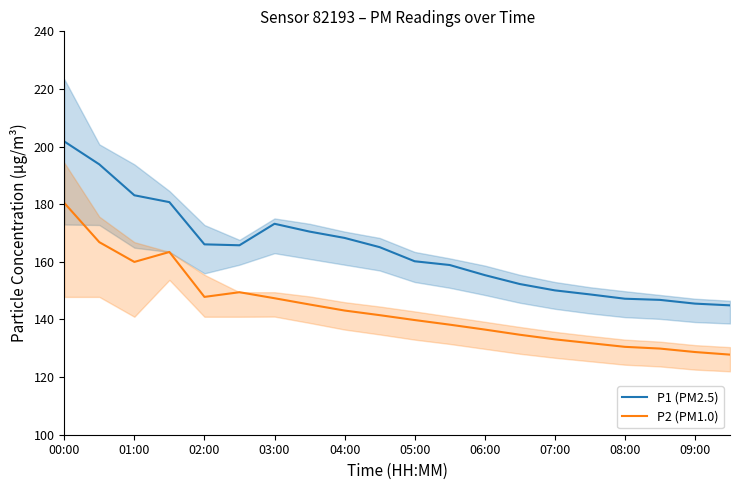

List the series in order of their peak value, lowest first.

P2 (PM1.0), P1 (PM2.5)